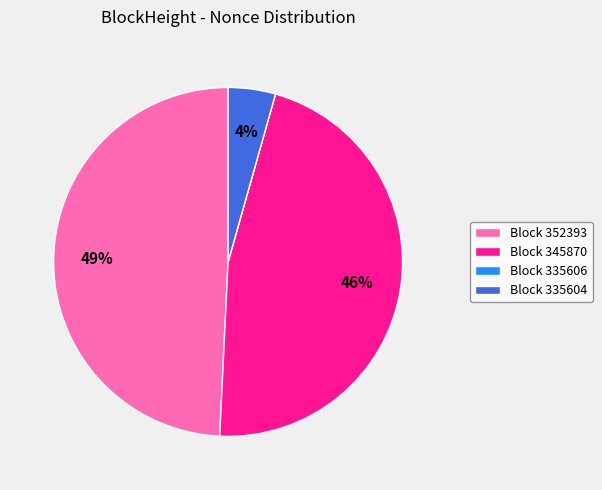

Is there a majority slice in this chart?

No